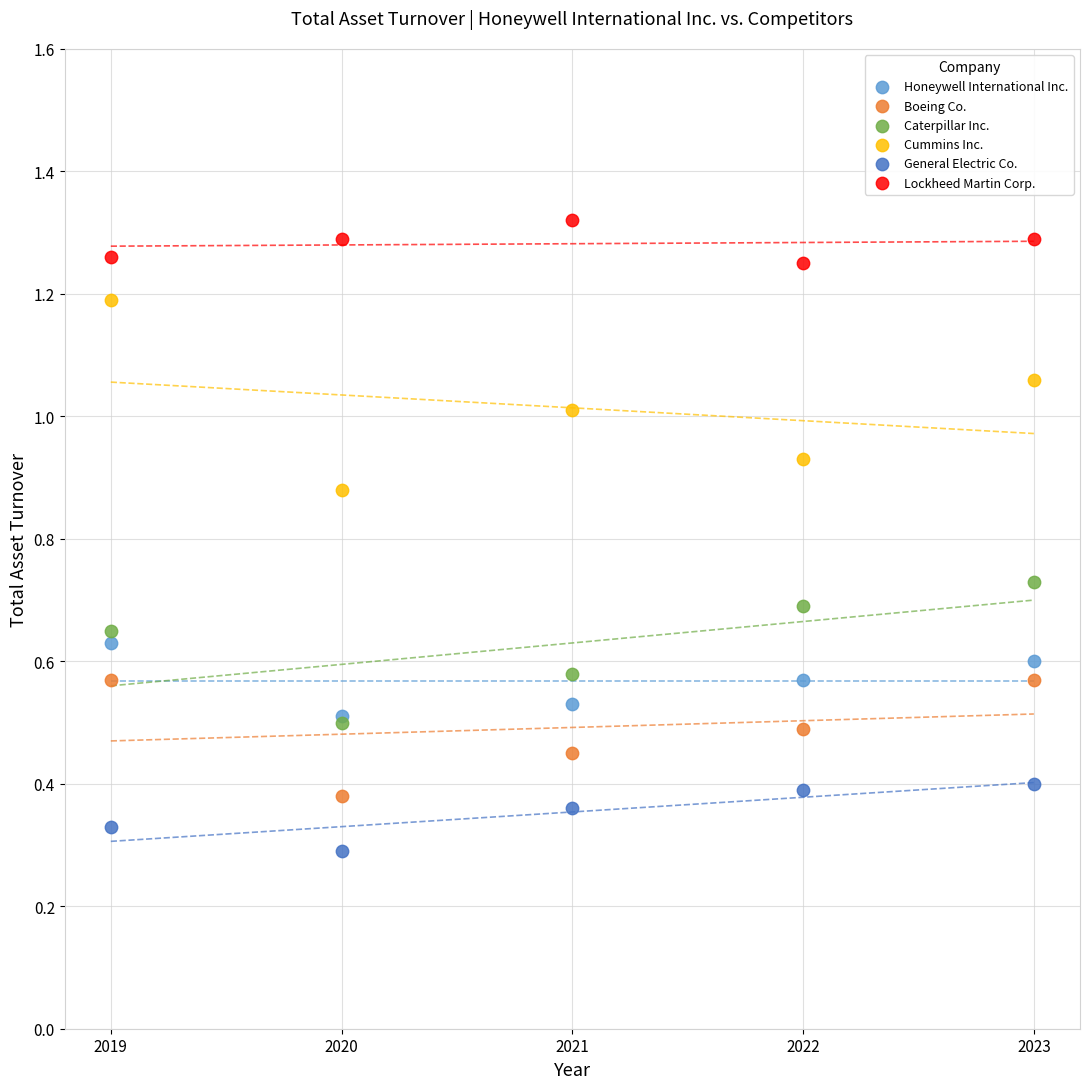

Which series contains the highest Y value?

Lockheed Martin Corp.